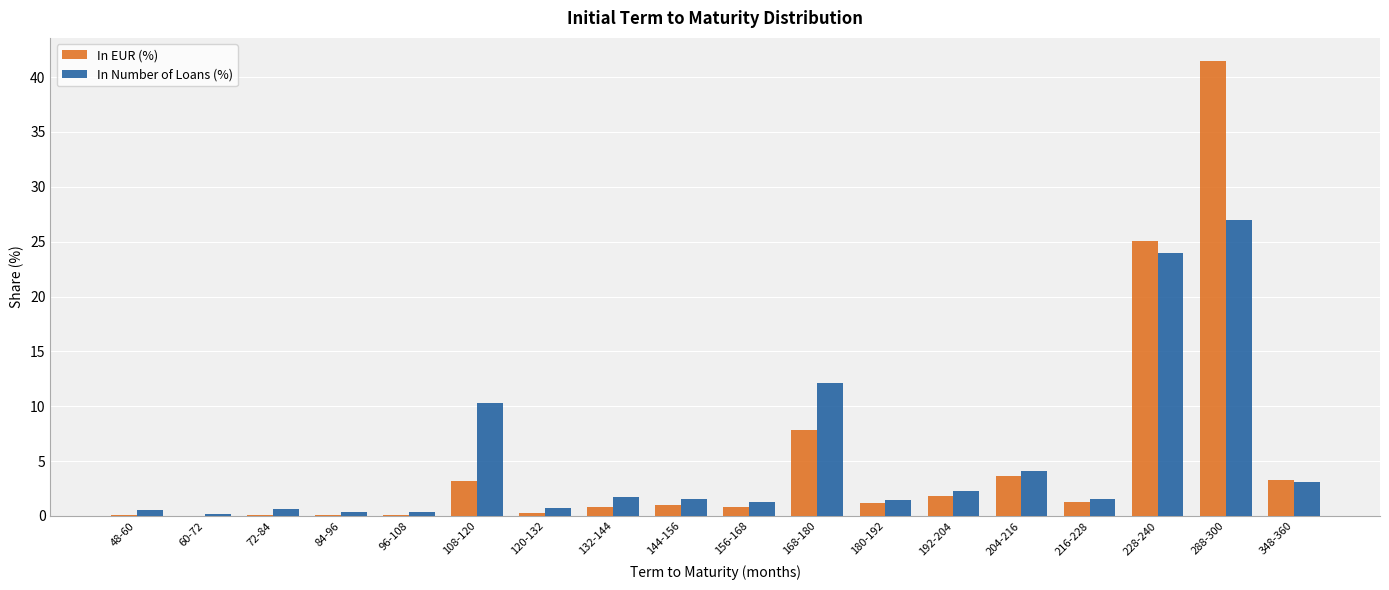

At which category is the sum across all series the highest?

288-300